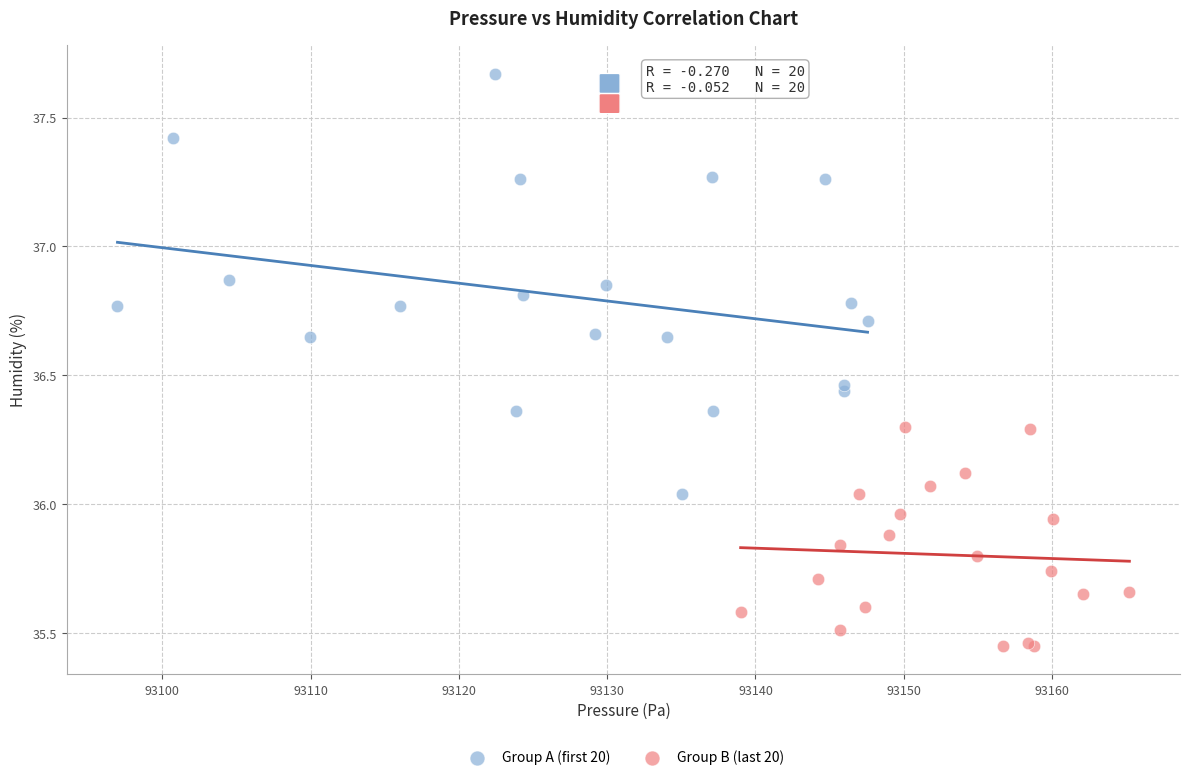

Which series reaches the maximum Y coordinate?

Group A (first 20)